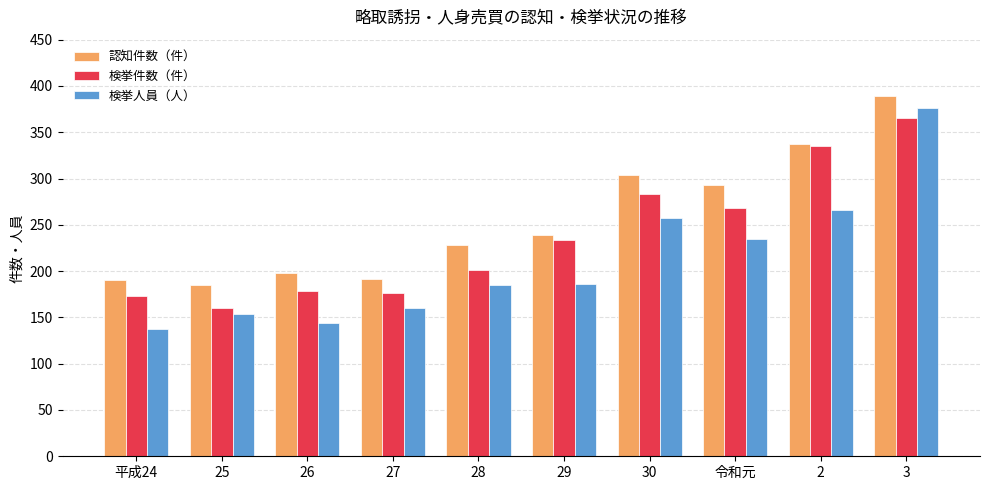

Which series has the largest range (max minus min)?

検挙人員（人）